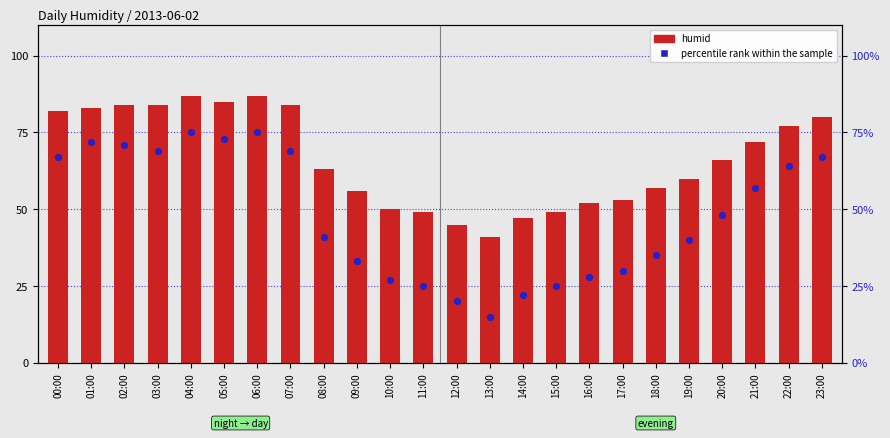

Which series has the widest spread of Y values?

percentile rank within the sample